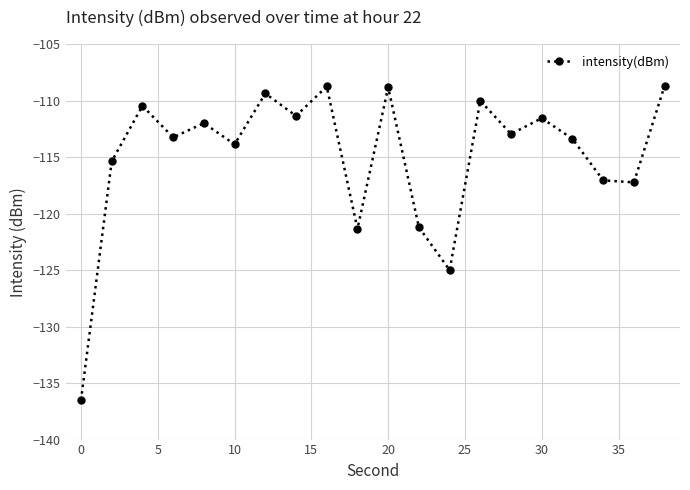

What is the sum of all values?

-2298.3